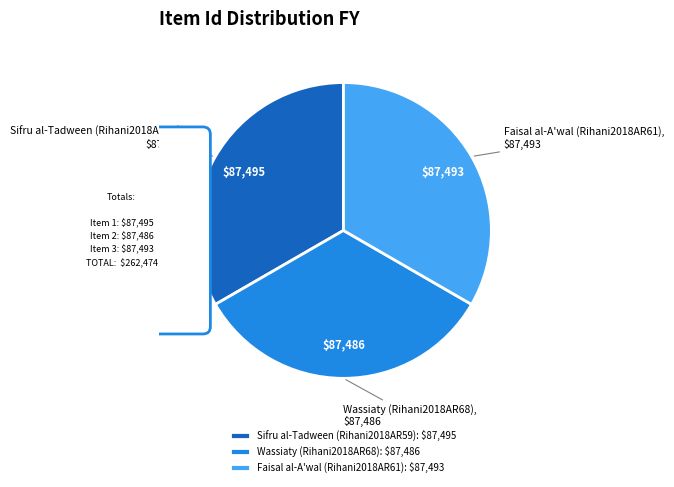

Is it true that Sifru al-Tadween (Rihani2018AR59) is 48% of the pie?

False